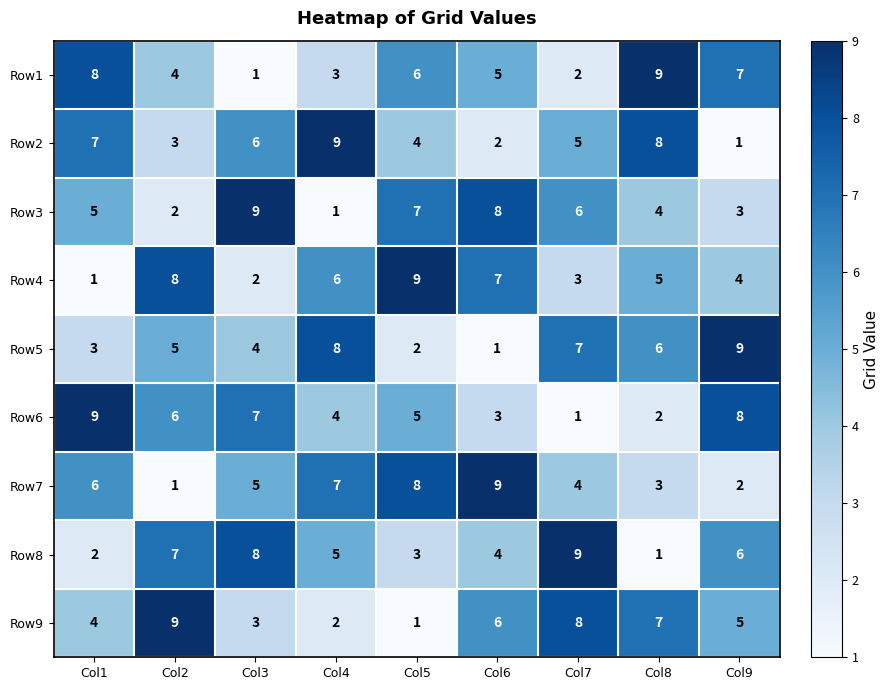

At Col3, list the series in order from largest to smallest.

Row3, Row8, Row6, Row2, Row7, Row5, Row9, Row4, Row1